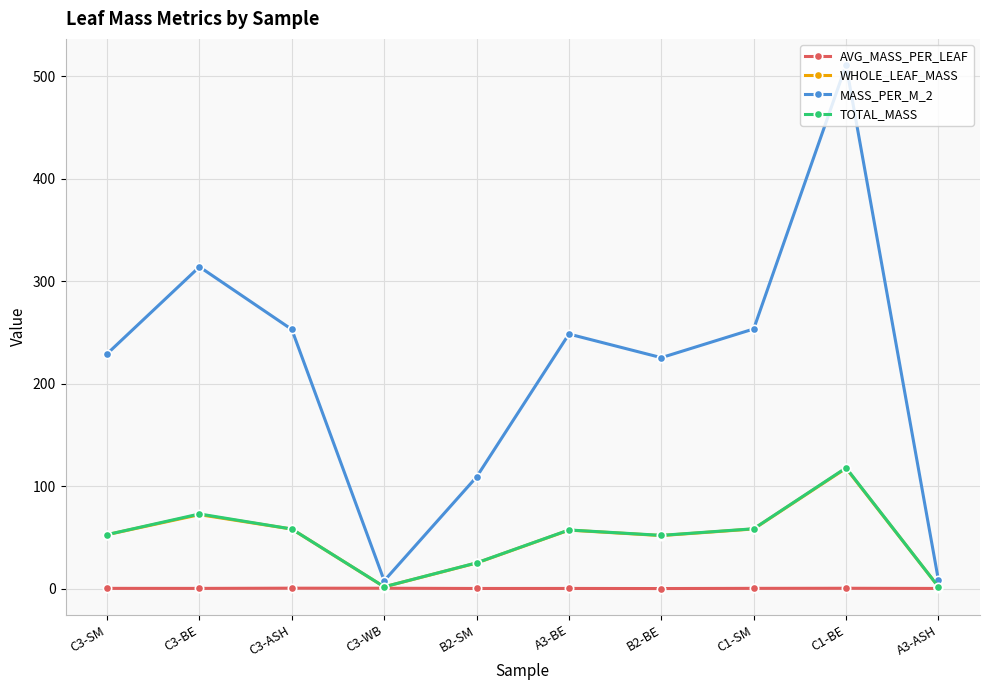

The value of TOTAL_MASS at C1-SM is 58.5. True or false?

True